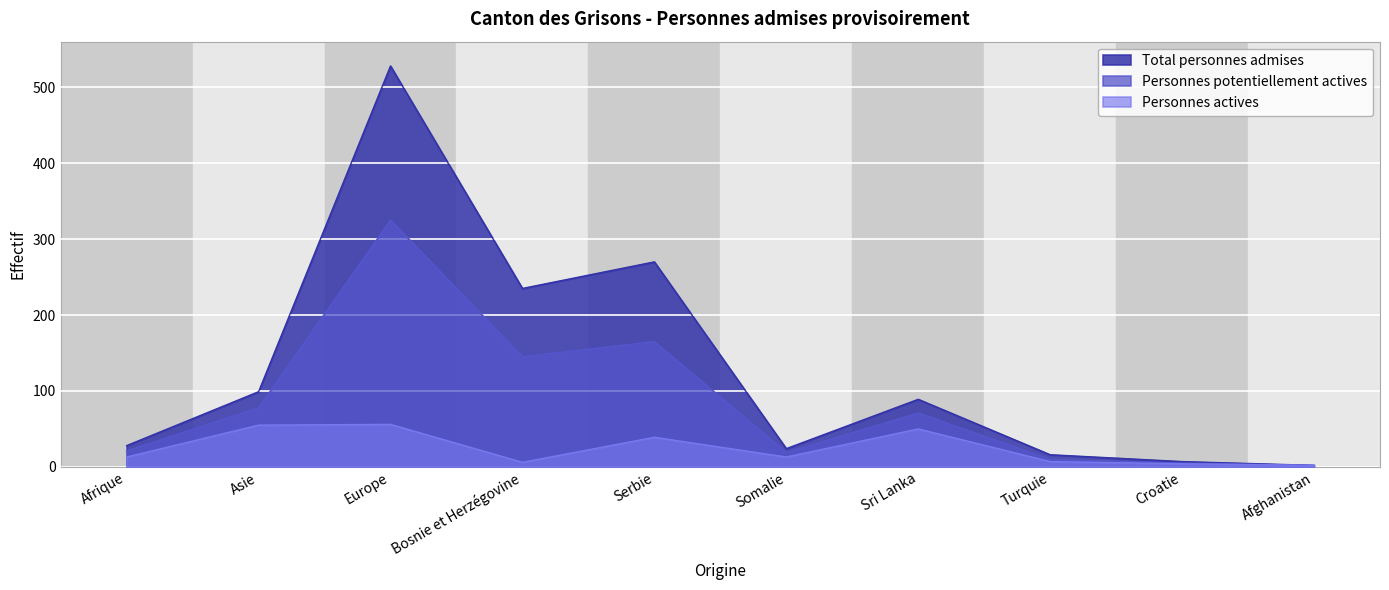

What is the sum of all Personnes actives values?

245